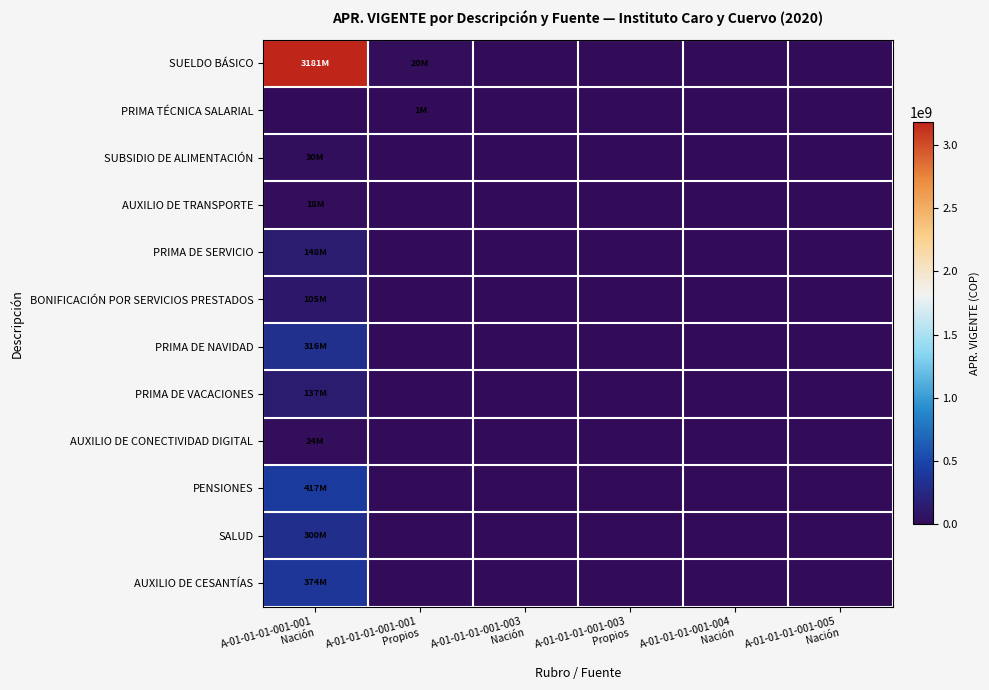

Reading left to right, what are all the values shown in this chart?

SUELDO BÁSICO: A-01-01-01-001-001
Nación=3181331372	A-01-01-01-001-001
Propios=19591317	A-01-01-01-001-003
Nación=0	A-01-01-01-001-003
Propios=0	A-01-01-01-001-004
Nación=0	A-01-01-01-001-005
Nación=0
PRIMA TÉCNICA SALARIAL: A-01-01-01-001-001
Nación=0	A-01-01-01-001-001
Propios=1213623	A-01-01-01-001-003
Nación=0	A-01-01-01-001-003
Propios=0	A-01-01-01-001-004
Nación=0	A-01-01-01-001-005
Nación=0
SUBSIDIO DE ALIMENTACIÓN: A-01-01-01-001-001
Nación=29896147	A-01-01-01-001-001
Propios=0	A-01-01-01-001-003
Nación=0	A-01-01-01-001-003
Propios=0	A-01-01-01-001-004
Nación=0	A-01-01-01-001-005
Nación=0
AUXILIO DE TRANSPORTE: A-01-01-01-001-001
Nación=17663475	A-01-01-01-001-001
Propios=0	A-01-01-01-001-003
Nación=0	A-01-01-01-001-003
Propios=0	A-01-01-01-001-004
Nación=0	A-01-01-01-001-005
Nación=0
PRIMA DE SERVICIO: A-01-01-01-001-001
Nación=147637668	A-01-01-01-001-001
Propios=0	A-01-01-01-001-003
Nación=0	A-01-01-01-001-003
Propios=0	A-01-01-01-001-004
Nación=0	A-01-01-01-001-005
Nación=0
BONIFICACIÓN POR SERVICIOS PRESTADOS: A-01-01-01-001-001
Nación=104768021	A-01-01-01-001-001
Propios=0	A-01-01-01-001-003
Nación=0	A-01-01-01-001-003
Propios=0	A-01-01-01-001-004
Nación=0	A-01-01-01-001-005
Nación=0
PRIMA DE NAVIDAD: A-01-01-01-001-001
Nación=316160989	A-01-01-01-001-001
Propios=0	A-01-01-01-001-003
Nación=0	A-01-01-01-001-003
Propios=0	A-01-01-01-001-004
Nación=0	A-01-01-01-001-005
Nación=0
PRIMA DE VACACIONES: A-01-01-01-001-001
Nación=136937295	A-01-01-01-001-001
Propios=0	A-01-01-01-001-003
Nación=0	A-01-01-01-001-003
Propios=0	A-01-01-01-001-004
Nación=0	A-01-01-01-001-005
Nación=0
AUXILIO DE CONECTIVIDAD DIGITAL: A-01-01-01-001-001
Nación=23605033	A-01-01-01-001-001
Propios=0	A-01-01-01-001-003
Nación=0	A-01-01-01-001-003
Propios=0	A-01-01-01-001-004
Nación=0	A-01-01-01-001-005
Nación=0
PENSIONES: A-01-01-01-001-001
Nación=416935255	A-01-01-01-001-001
Propios=0	A-01-01-01-001-003
Nación=0	A-01-01-01-001-003
Propios=0	A-01-01-01-001-004
Nación=0	A-01-01-01-001-005
Nación=0
SALUD: A-01-01-01-001-001
Nación=300208768	A-01-01-01-001-001
Propios=0	A-01-01-01-001-003
Nación=0	A-01-01-01-001-003
Propios=0	A-01-01-01-001-004
Nación=0	A-01-01-01-001-005
Nación=0
AUXILIO DE CESANTÍAS: A-01-01-01-001-001
Nación=374183706	A-01-01-01-001-001
Propios=0	A-01-01-01-001-003
Nación=0	A-01-01-01-001-003
Propios=0	A-01-01-01-001-004
Nación=0	A-01-01-01-001-005
Nación=0